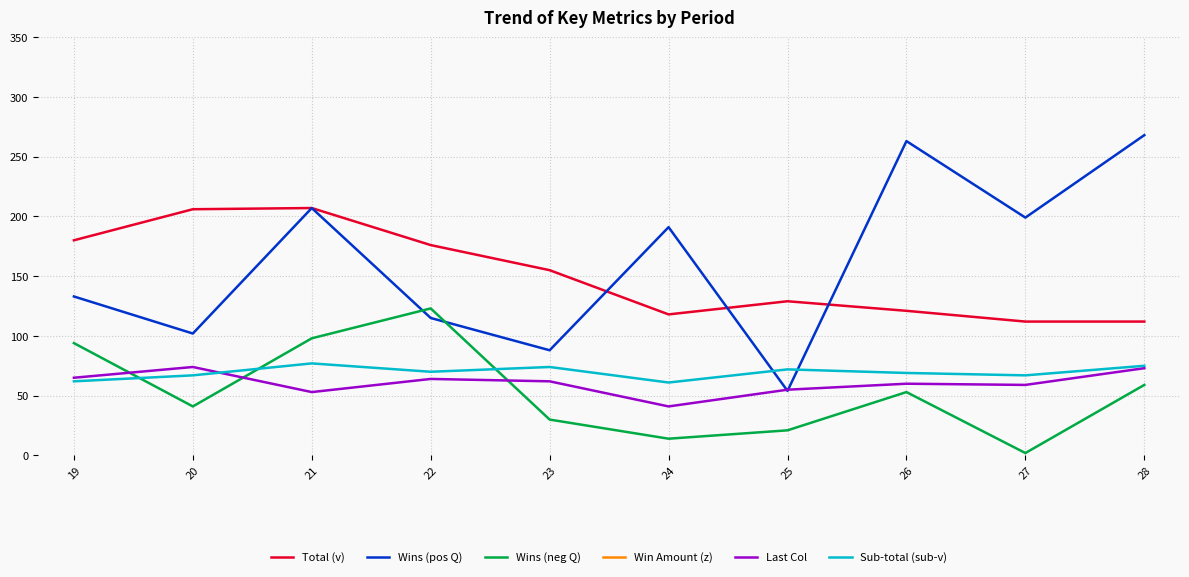

Where does the Total (v) series first go above 155?

19